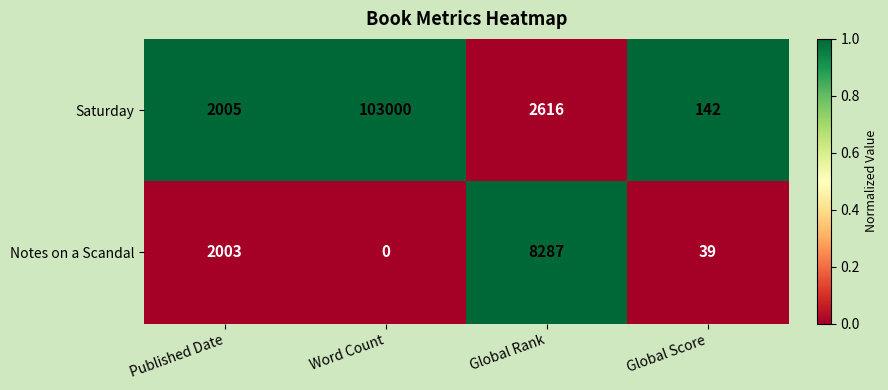

What is the spread (max minus min) of values at Global Score?

103